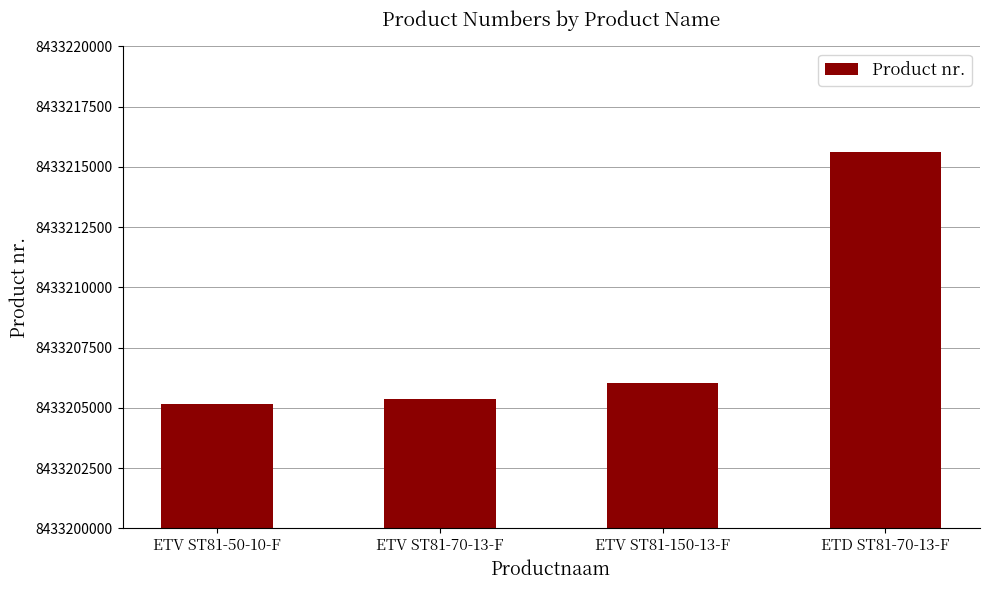

How many data points does each series have?

4